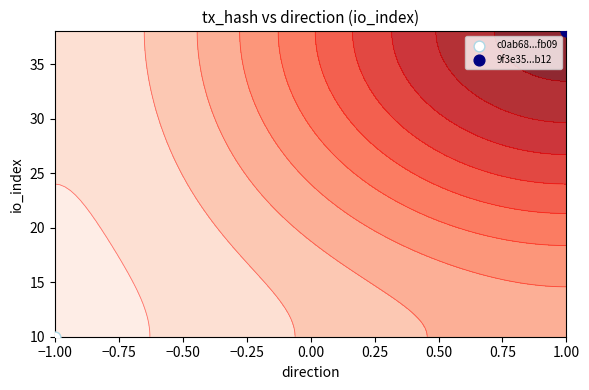

What is the spread (max minus min) of values at 1?

28